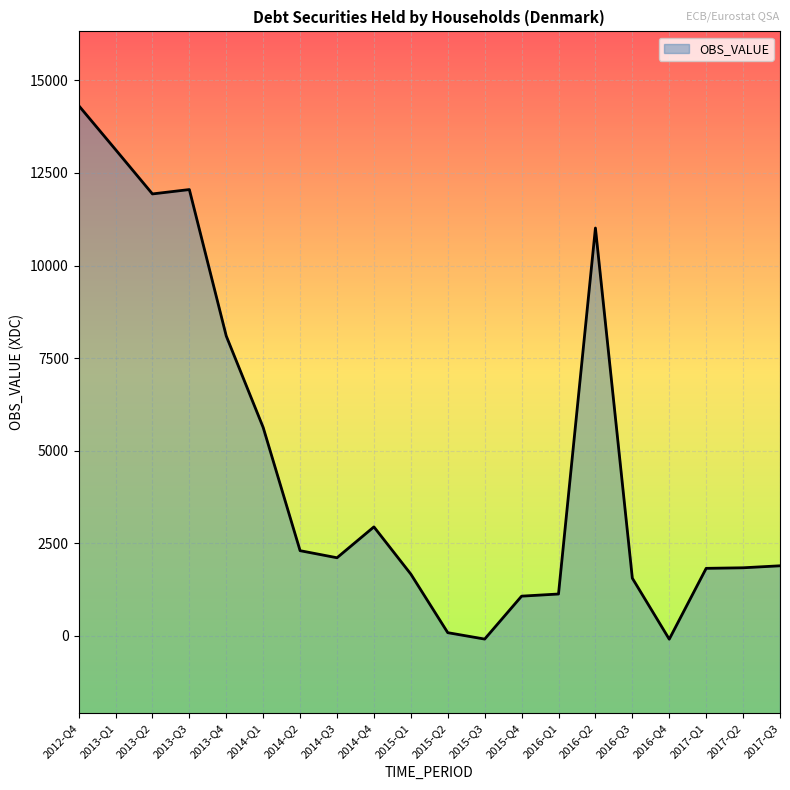

Where does the data first go above 2108?

2012-Q4